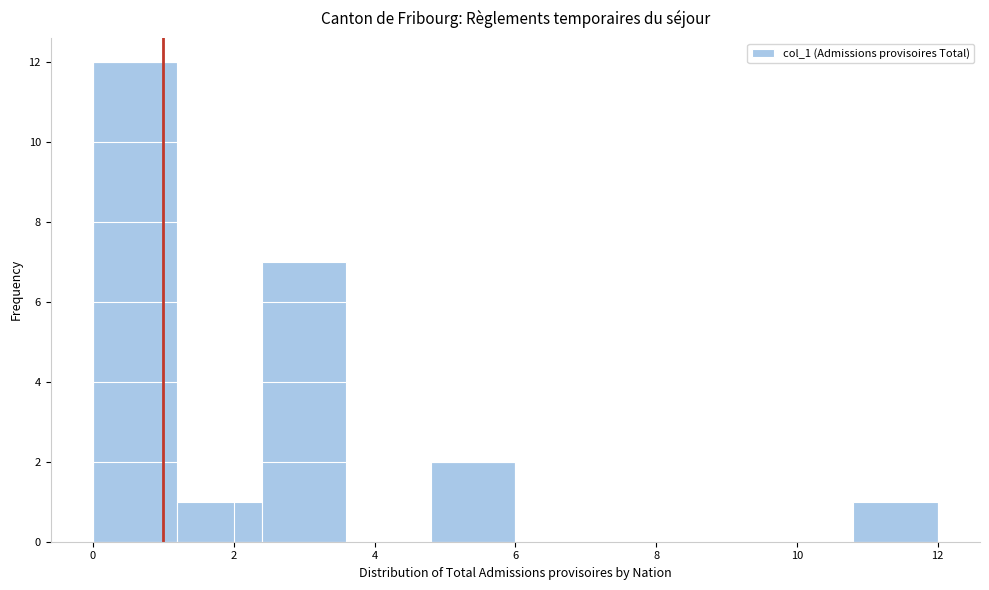

What is the height of the bar covering 10.8 to 12.0 on the x-axis? The values are not printed on the chart, so give them approximately, as read against the axis.

1